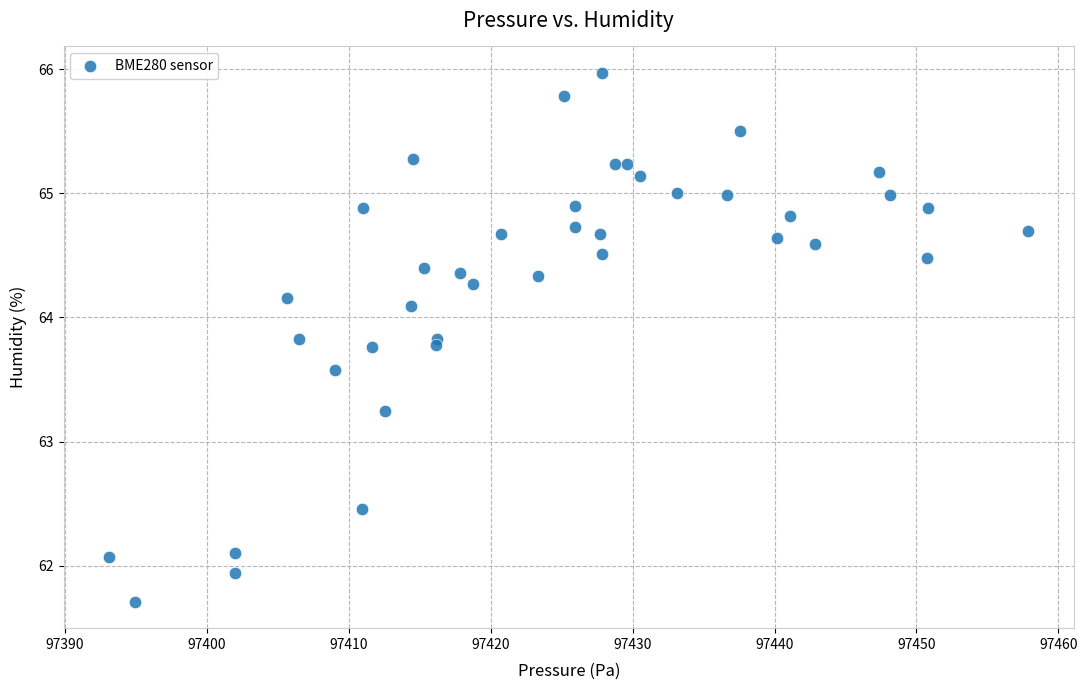

What is the range of X values (max minus min)?

64.8